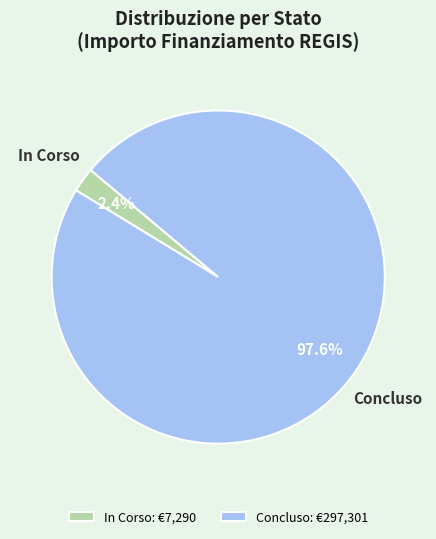

Does any single category account for the majority?

Yes